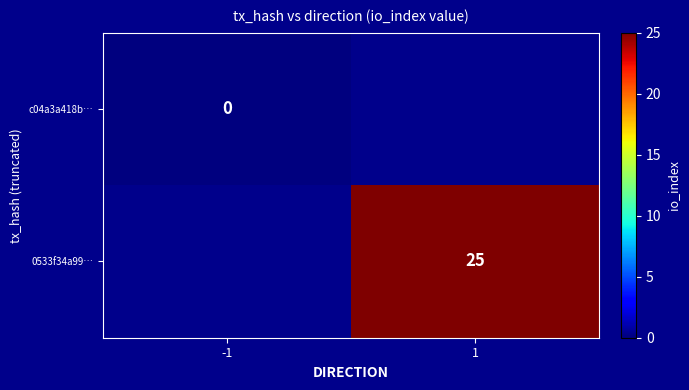

Is it true that 0533f34a99… equals 25 at 1?

True